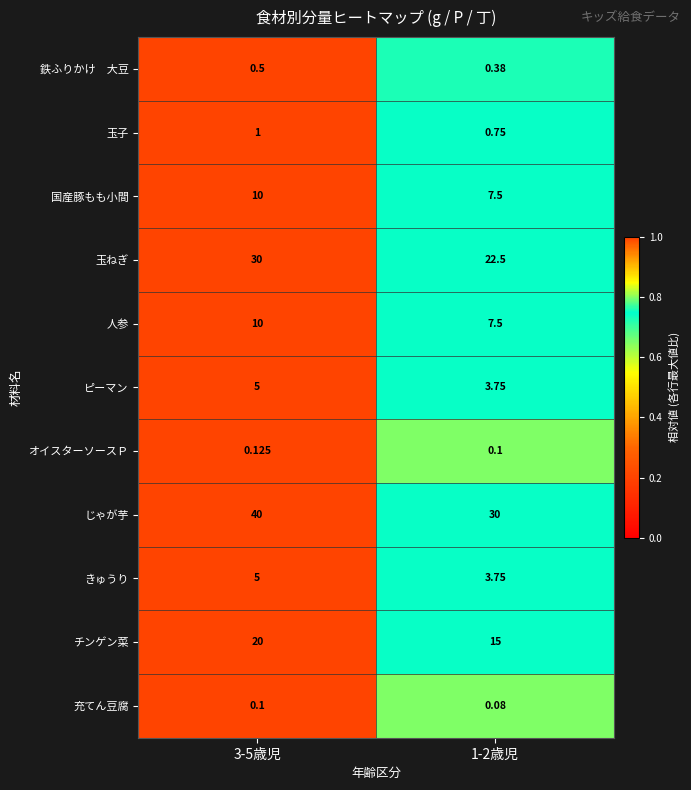

Between 3-5歳児 and 1-2歳児, which series saw the biggest shift?

じゃが芋